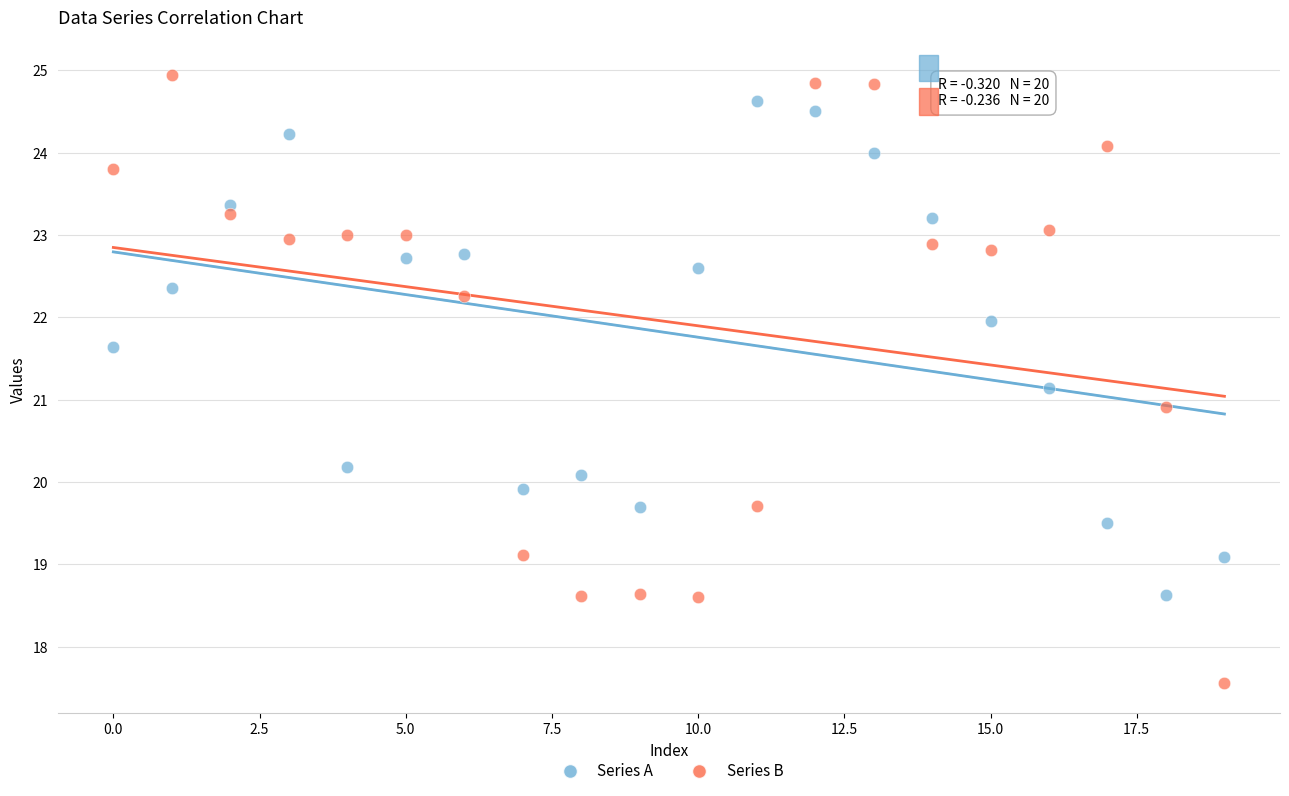

Across all data points, what is the range of Y values (max minus min)?

7.4